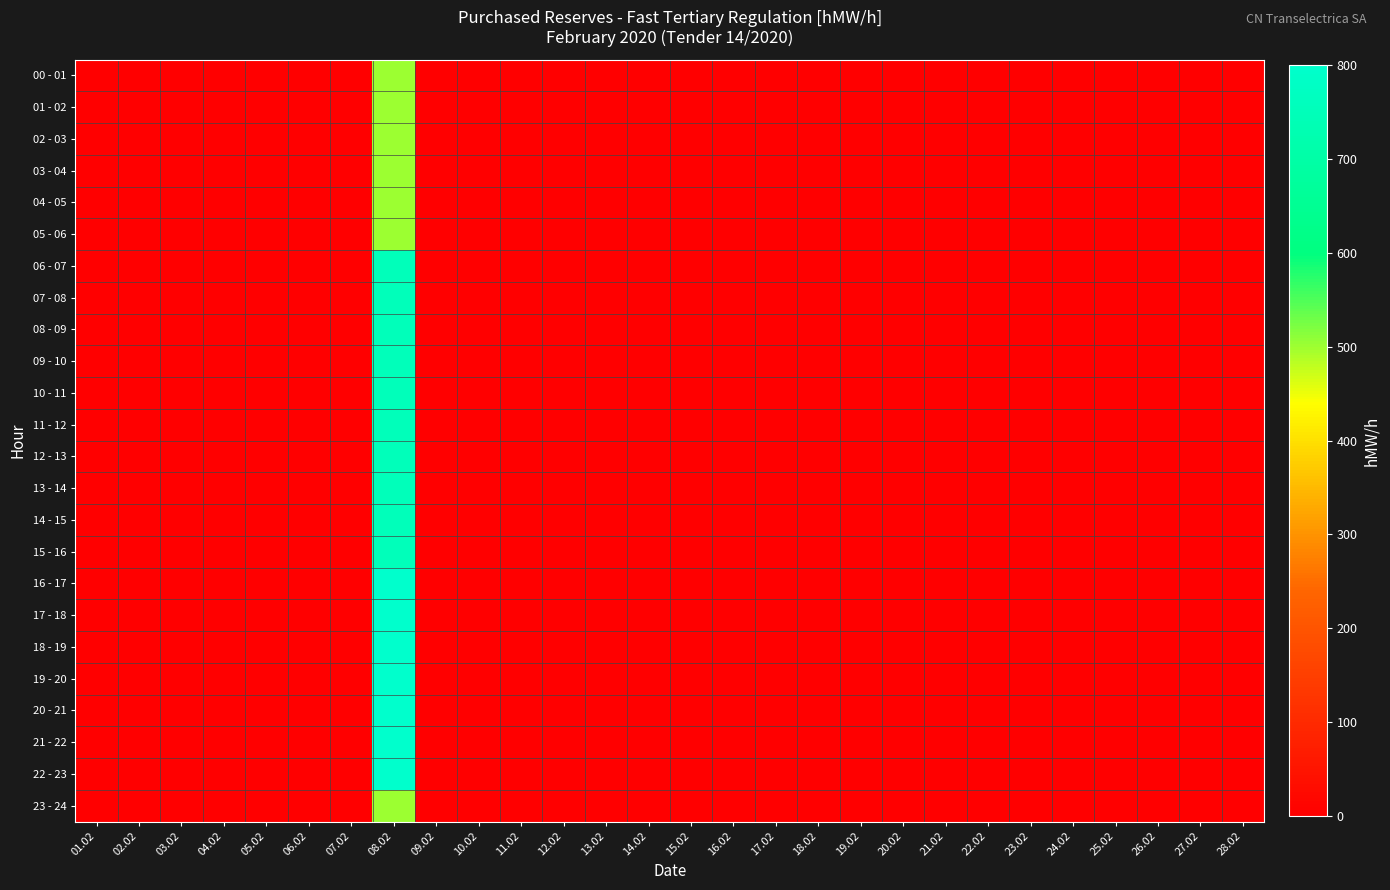

Which series has the widest spread of values?

16 - 17